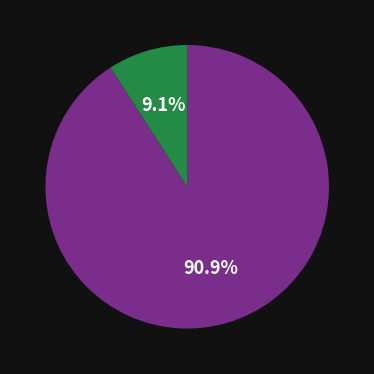

Is there a majority slice in this chart?

Yes